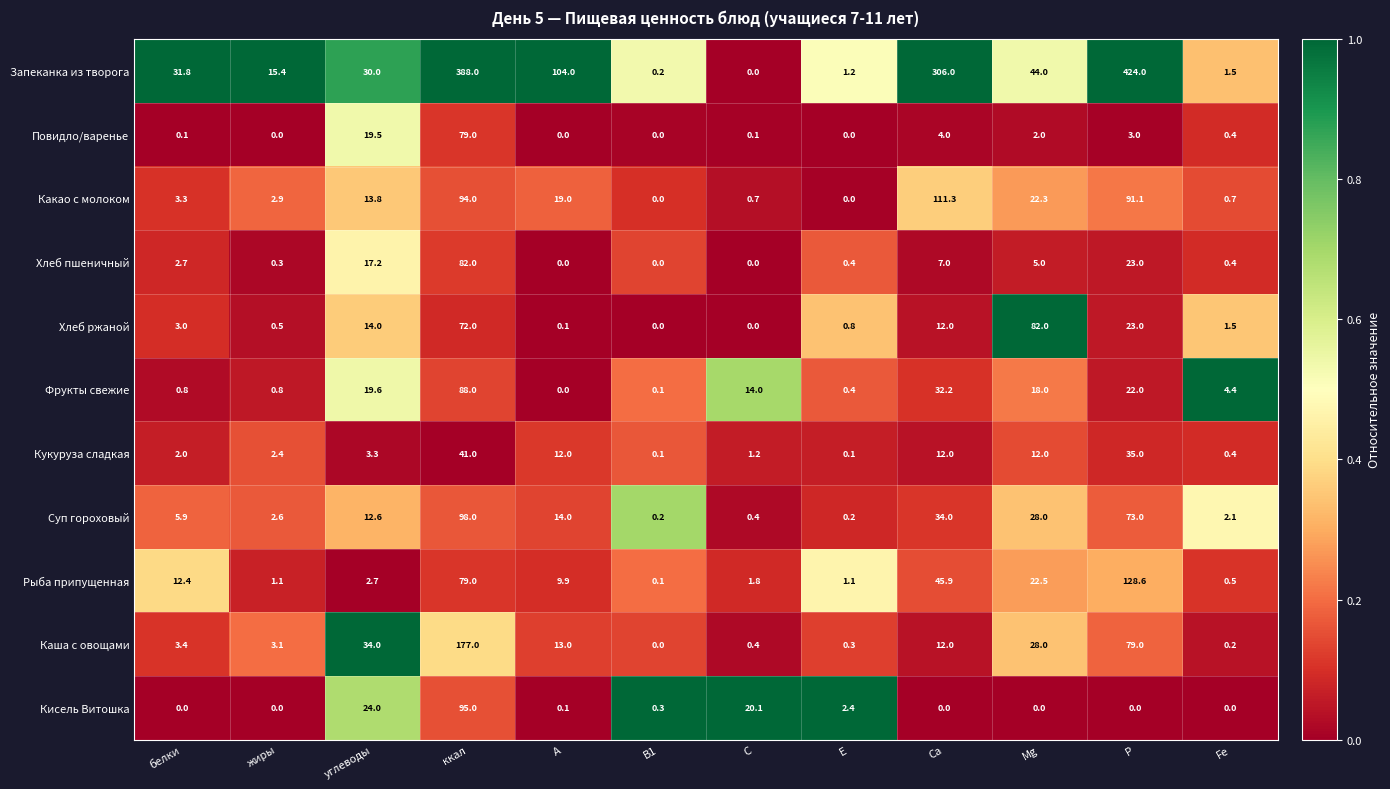

At белки, list the series in order from smallest to largest.

Кисель Витошка, Повидло/варенье, Фрукты свежие, Кукуруза сладкая, Хлеб пшеничный, Хлеб ржаной, Какао с молоком, Каша с овощами, Суп гороховый, Рыба припущенная, Запеканка из творога